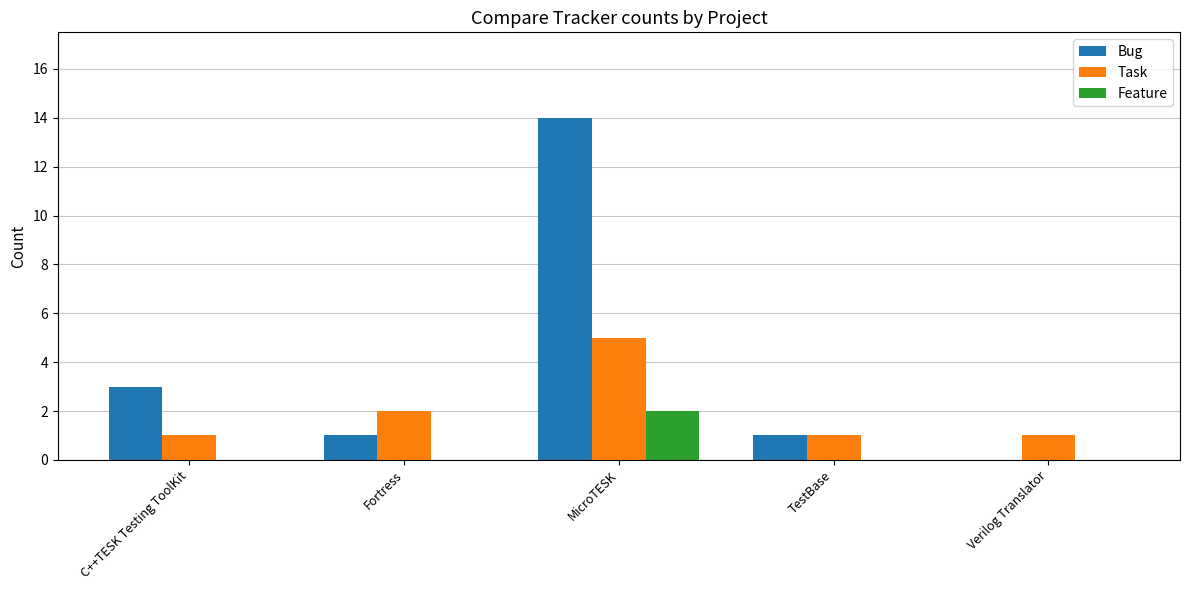

What is the sum of all Task values?

10